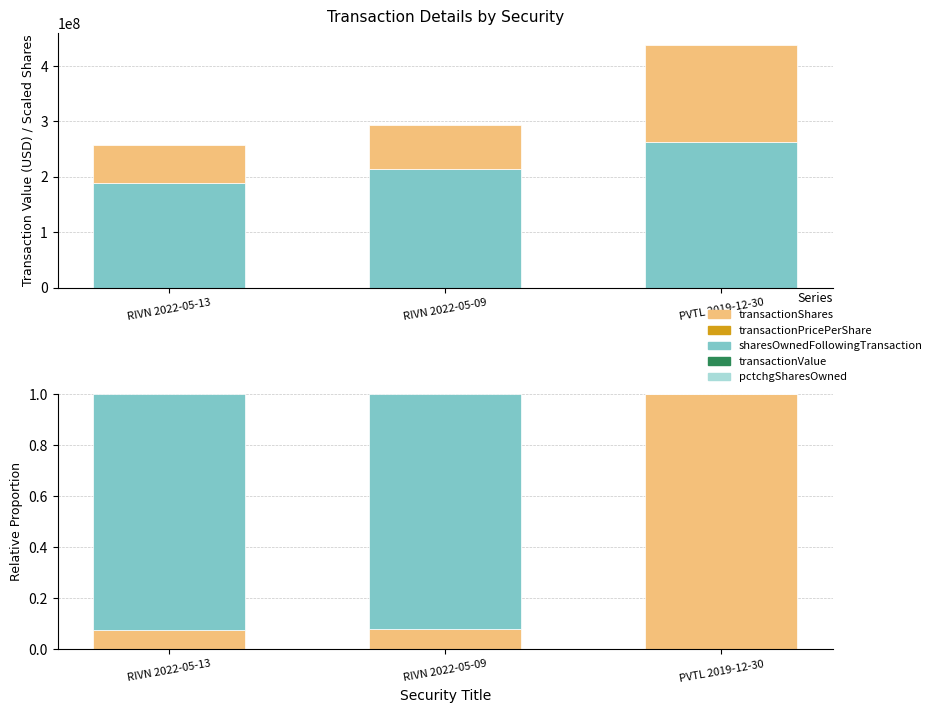

What is the value of the sharesOwnedFollowingTransaction bar at the 1st from the left?

0.9